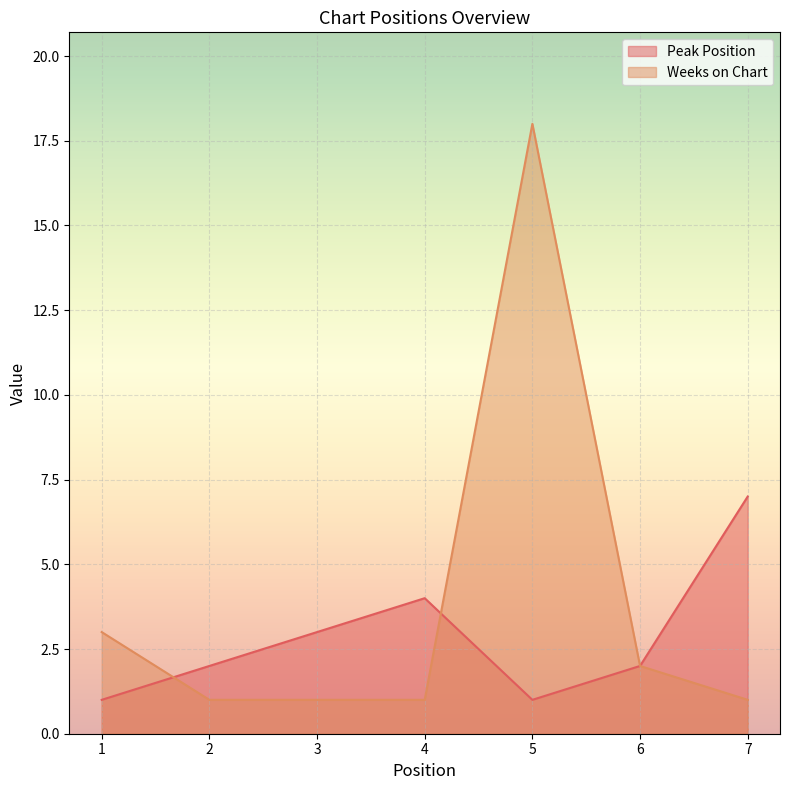

Reading left to right, what are all the values shown in this chart?

Peak Position: 1	2	3	4	1	2	7
Weeks on Chart: 3	1	1	1	18	2	1